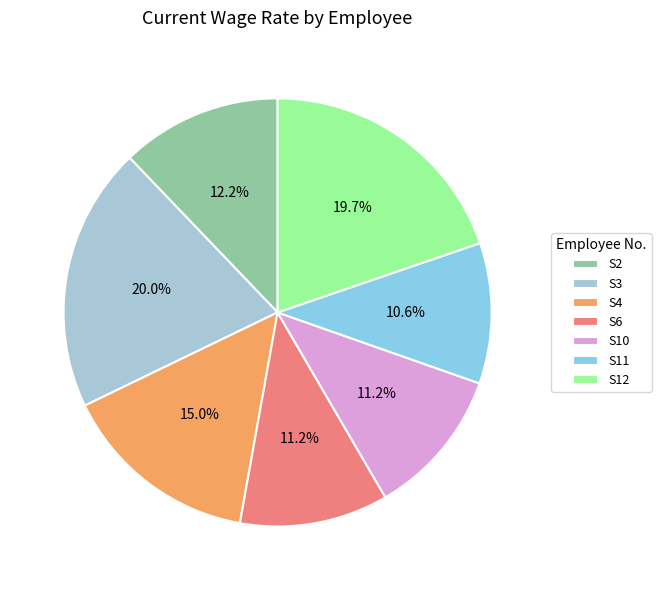

How much of the chart is everything except S10?

88.8%